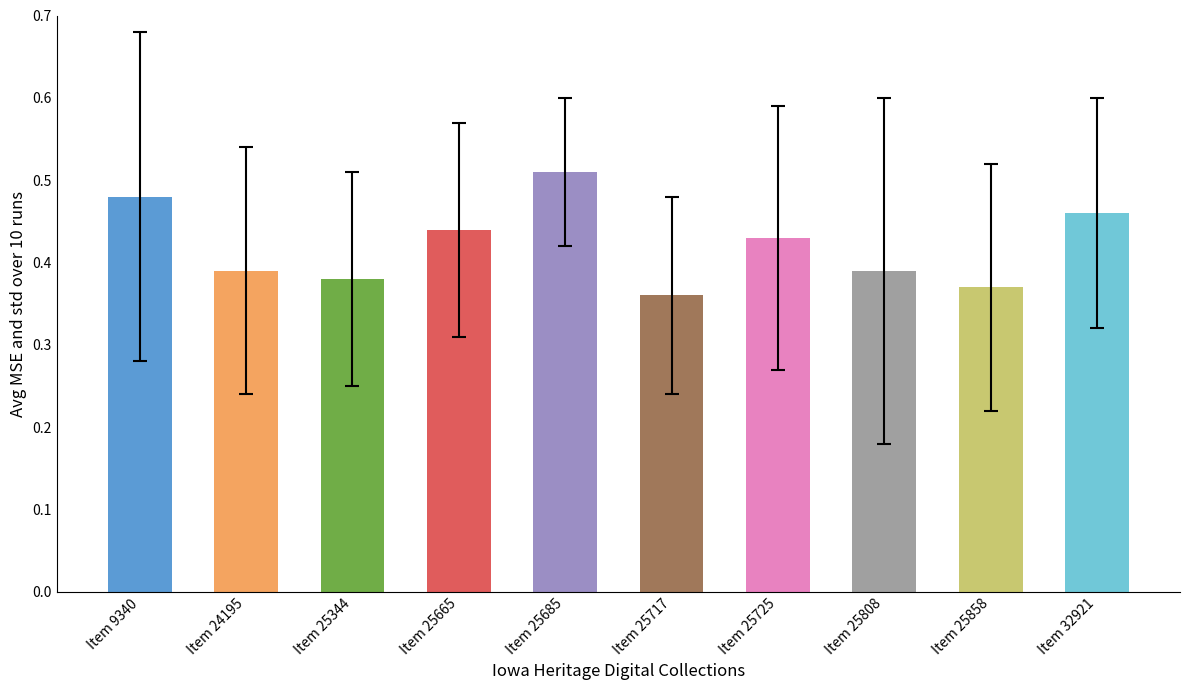

How many values are between 0 and 1?

10